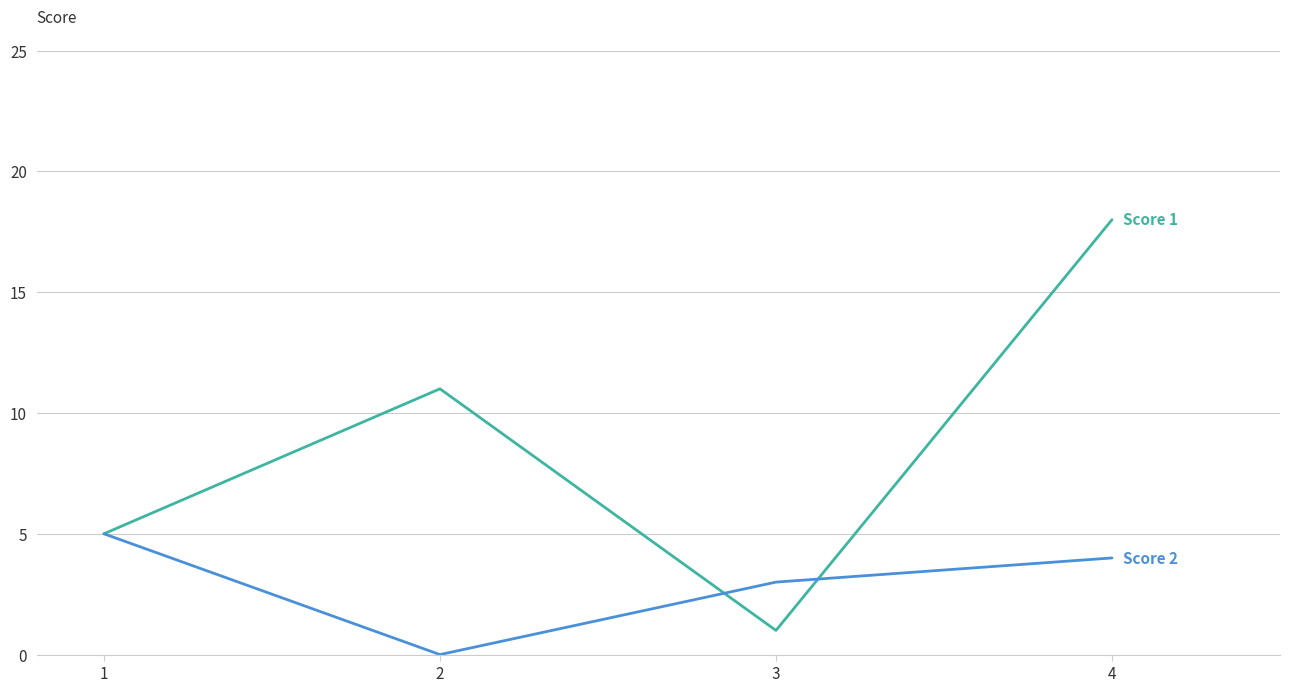

What is the difference between the highest and lowest values at 2?

11